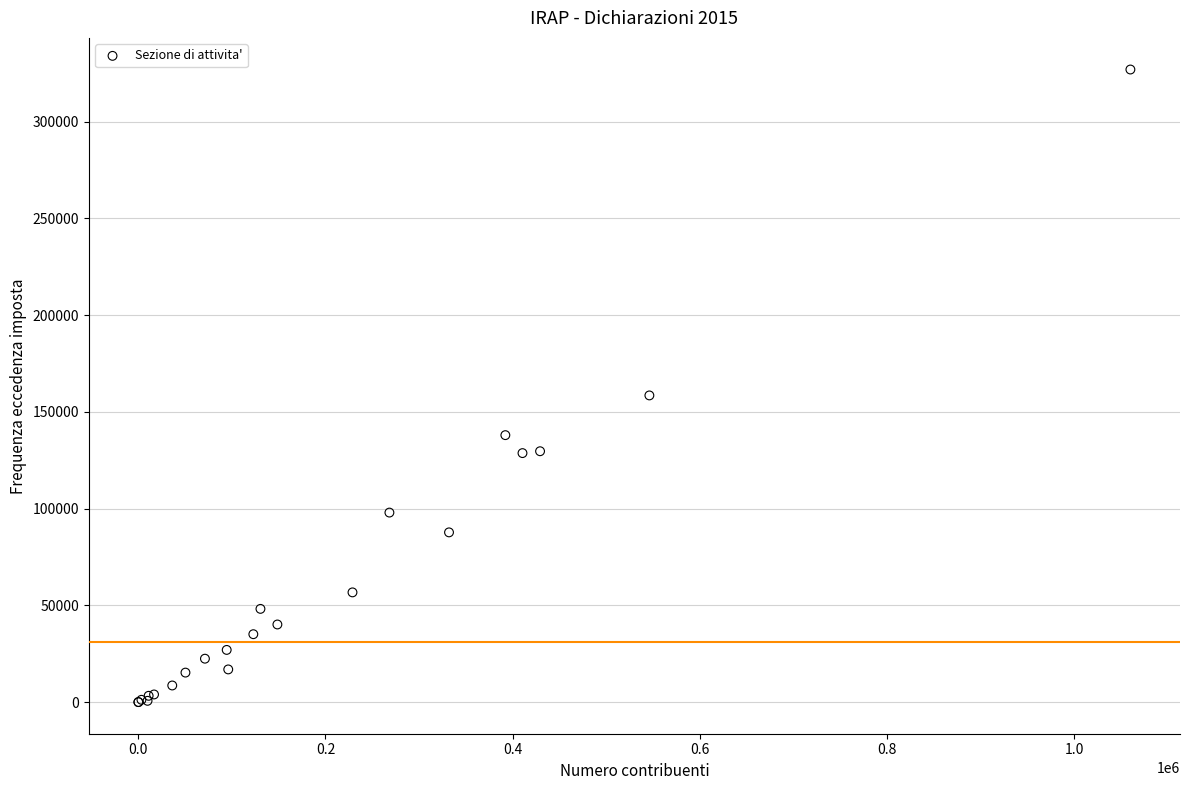

What Y value in the scatter plot is closest to 163485?

158516